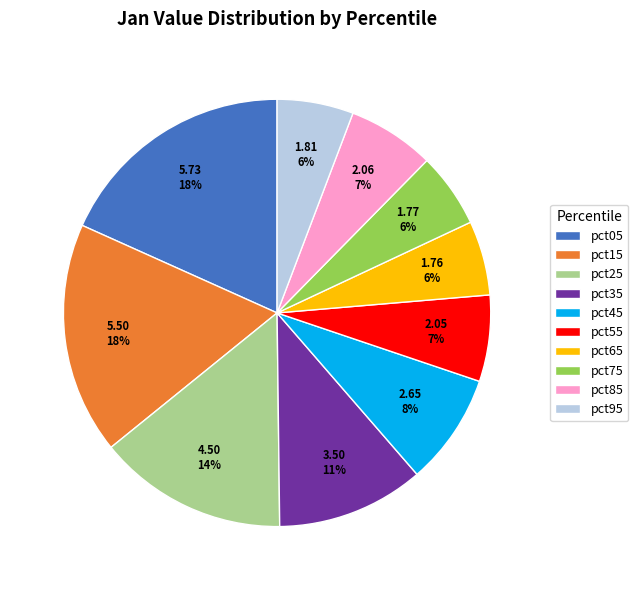

To the nearest percent, what percentage of the pie is pct05?

18%